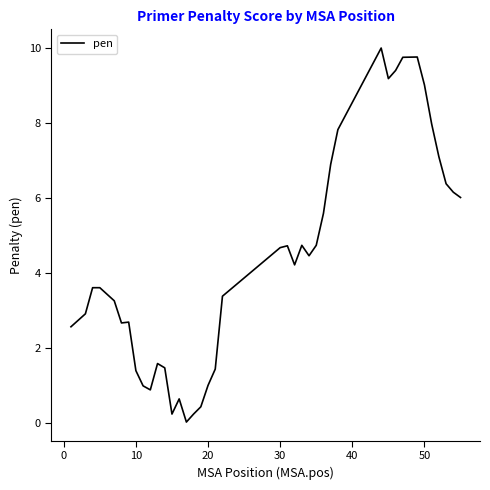

What is the difference between the maximum and minimum values?

10.0